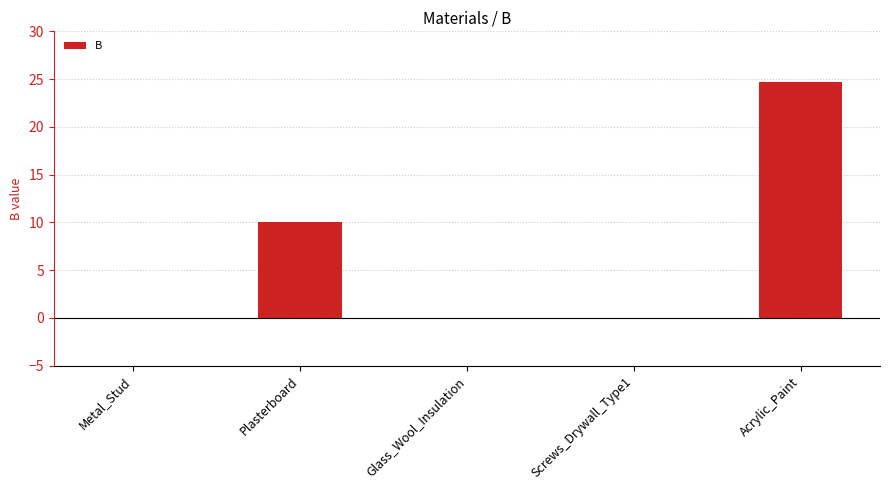

How many series are shown in this chart?

1